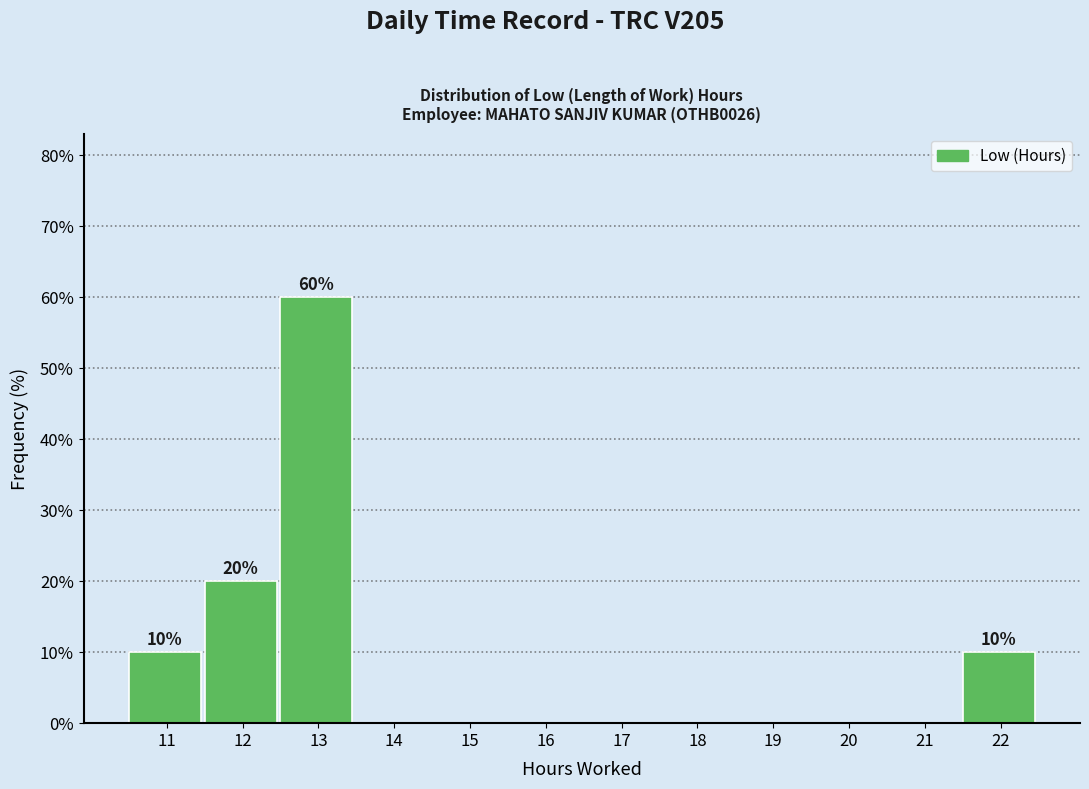

Reading left to right, extract all data points from this chart.

11=10	12=20	13=60	14=0	15=0	16=0	17=0	18=0	19=0	20=0	21=0	22=10